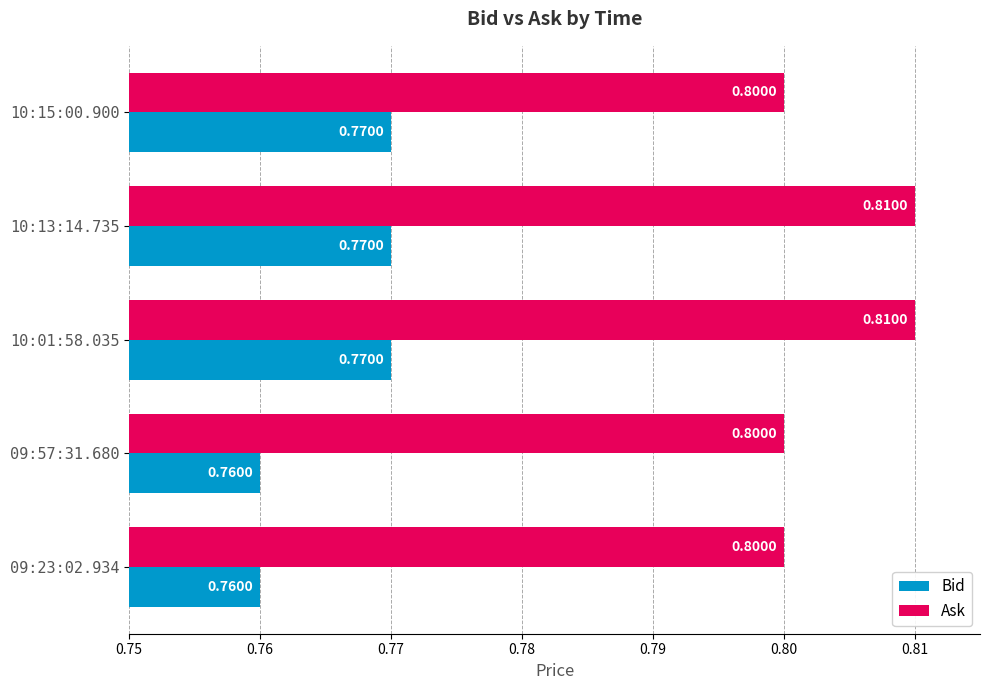

Is the value of Ask at 09:57:31.680 greater than the value of Bid at 10:15:00.900?

Yes